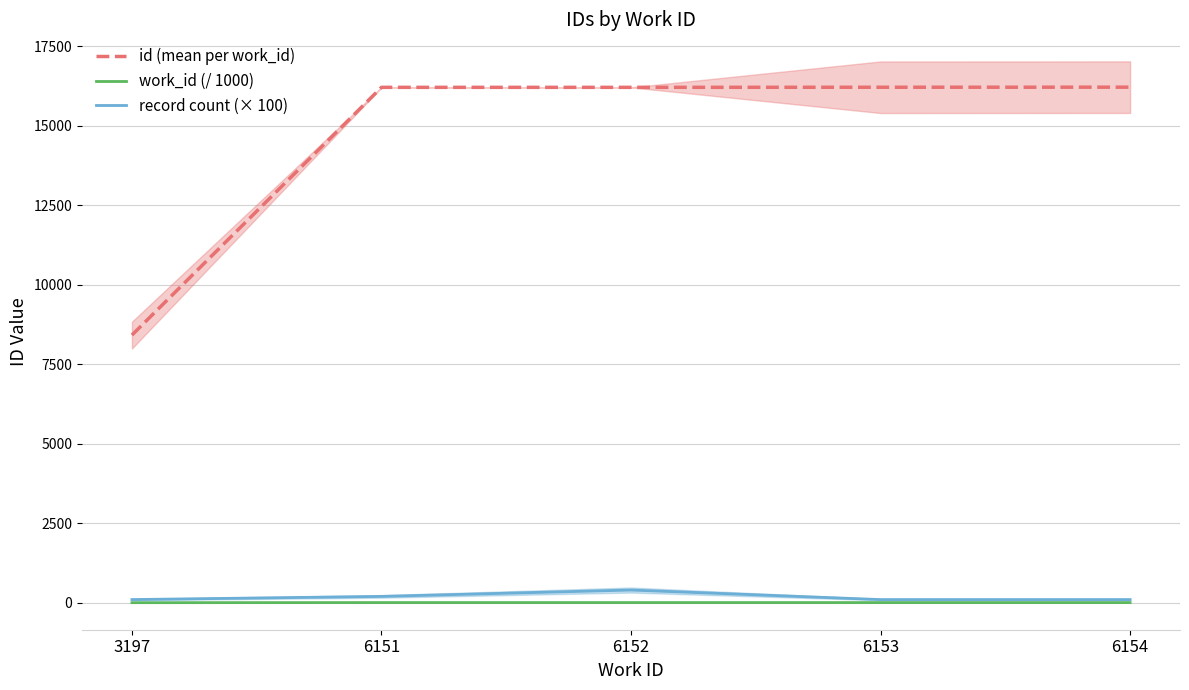

Where does the id (mean per work_id) series first go above 16212?

6151